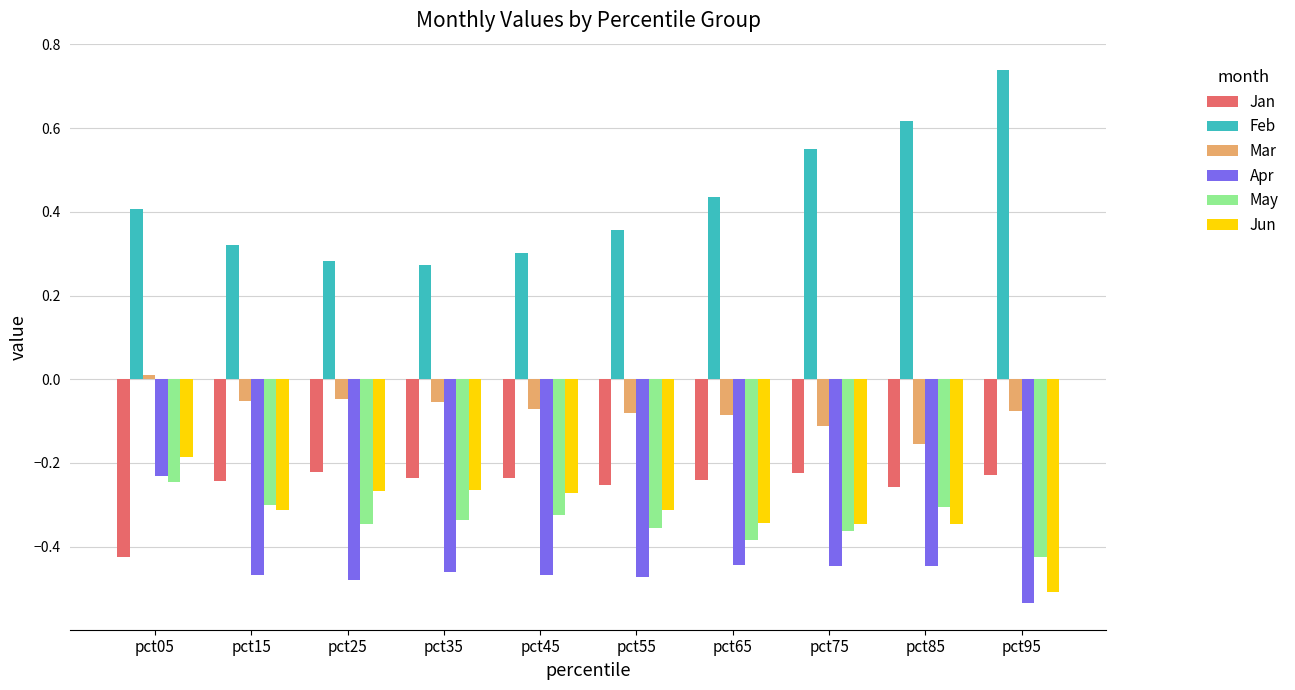

The value of Mar at pct45 is -0.1. True or false?

True